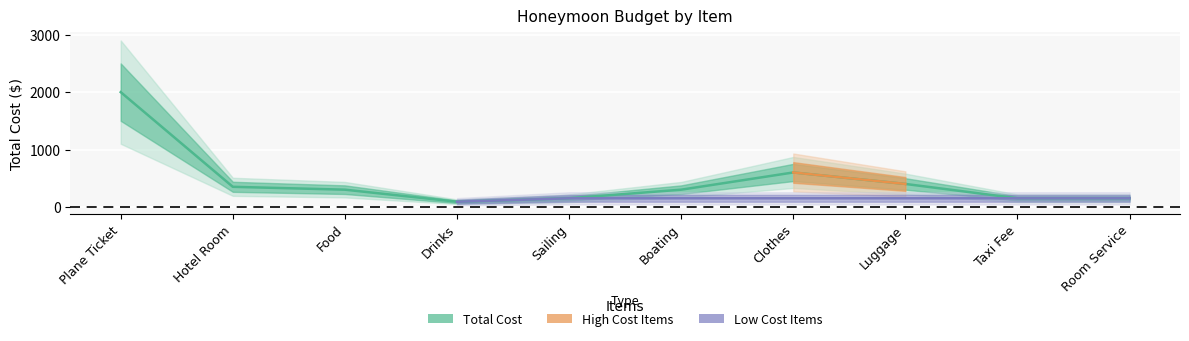

Where is the data nearest to the value 1045?

Clothes